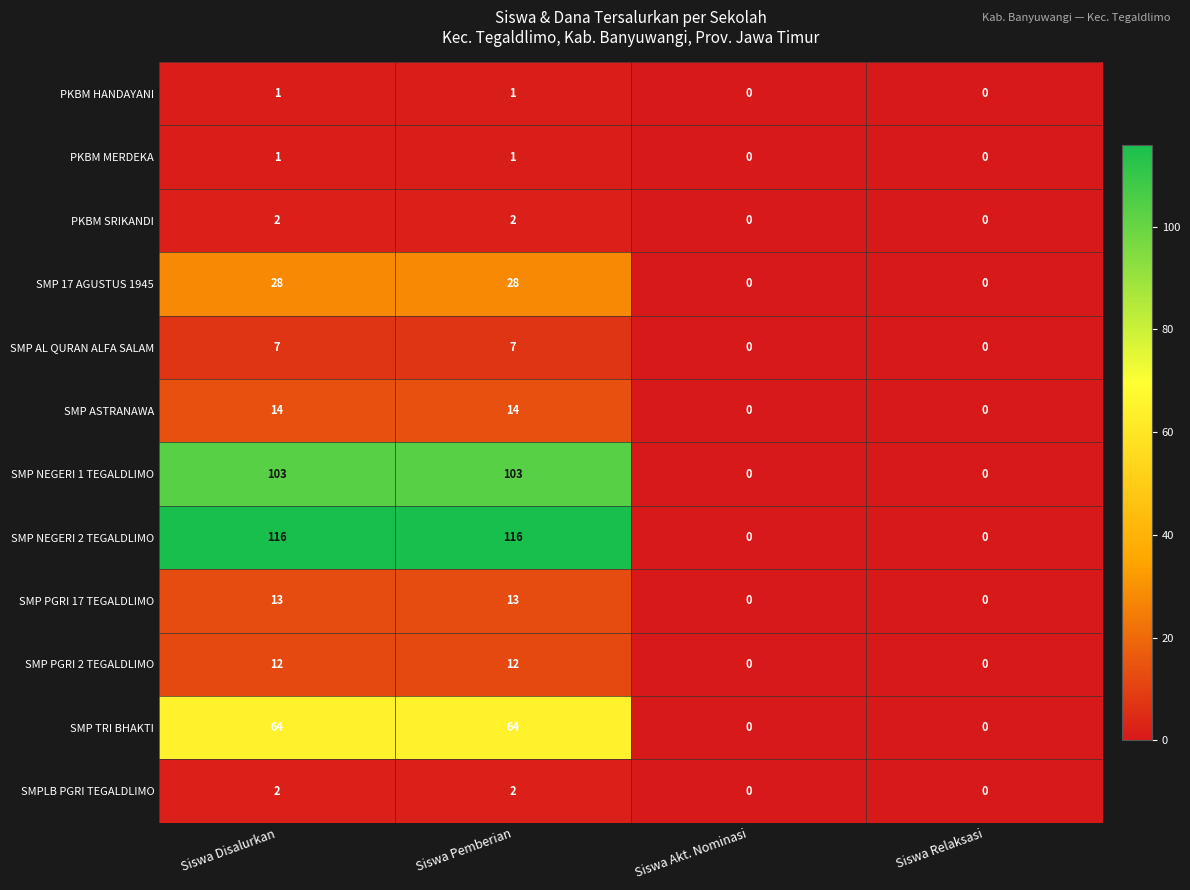

True or false: SMP AL QURAN ALFA SALAM has a value of 7 at Siswa Pemberian.

True